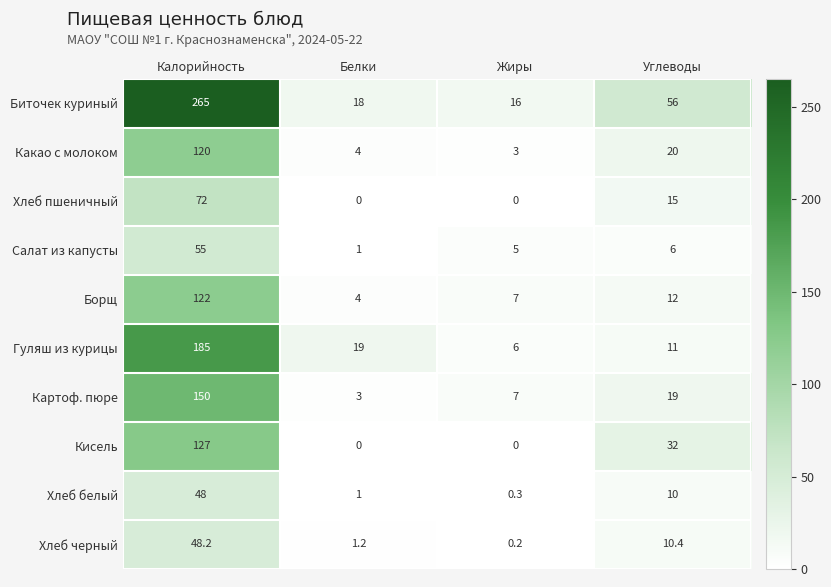

What is the maximum value shown in the chart?

265.0